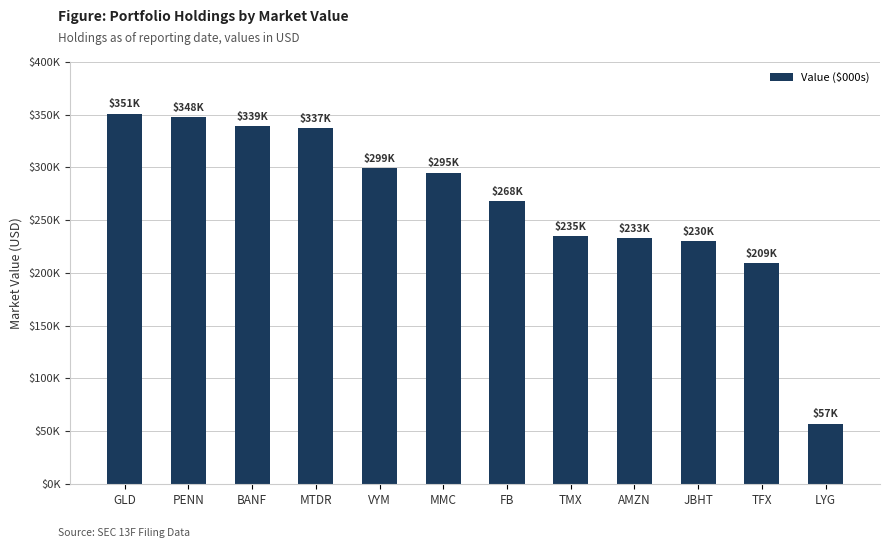

Reading left to right, list all the values displayed in this chart.

351000	348000	339000	337000	299000	295000	268000	235000	233000	230000	209000	57000